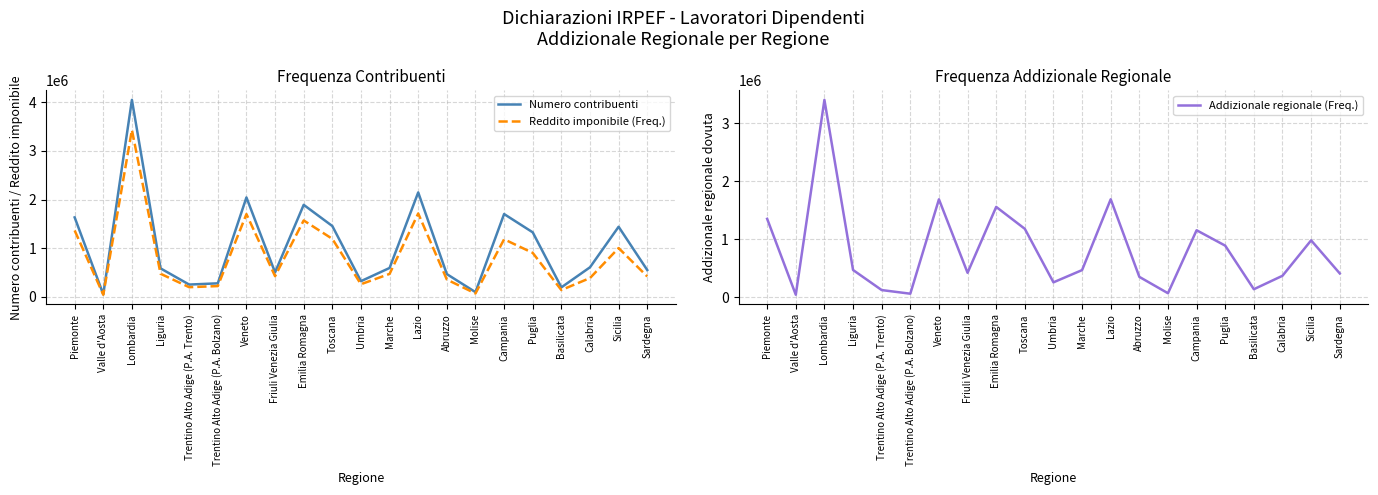

At which category does the chart reach its peak across all series?

Lombardia